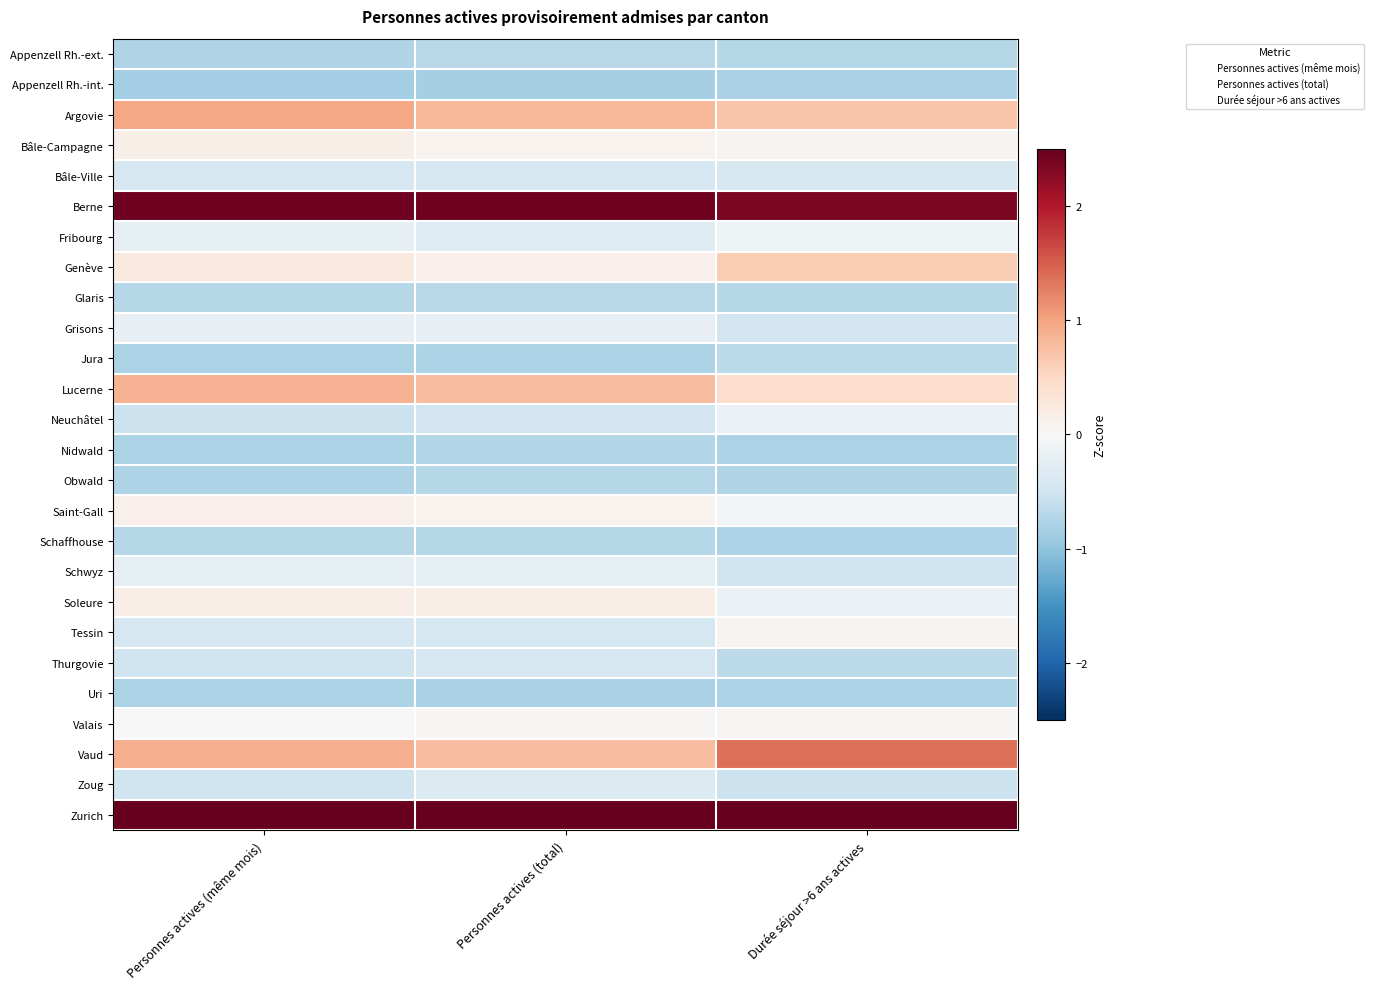

Reading right to left, list all the values displayed in this chart.

Appenzell Rh.-ext.: Durée séjour >6 ans actives=-0.7	Personnes actives (total)=-0.7	Personnes actives (même mois)=-0.8
Appenzell Rh.-int.: Durée séjour >6 ans actives=-0.8	Personnes actives (total)=-0.8	Personnes actives (même mois)=-0.9
Argovie: Durée séjour >6 ans actives=0.7	Personnes actives (total)=0.8	Personnes actives (même mois)=1.0
Bâle-Campagne: Durée séjour >6 ans actives=0.1	Personnes actives (total)=0.1	Personnes actives (même mois)=0.1
Bâle-Ville: Durée séjour >6 ans actives=-0.4	Personnes actives (total)=-0.4	Personnes actives (même mois)=-0.4
Berne: Durée séjour >6 ans actives=2.3	Personnes actives (total)=2.4	Personnes actives (même mois)=2.4
Fribourg: Durée séjour >6 ans actives=-0.1	Personnes actives (total)=-0.3	Personnes actives (même mois)=-0.2
Genève: Durée séjour >6 ans actives=0.6	Personnes actives (total)=0.1	Personnes actives (même mois)=0.2
Glaris: Durée séjour >6 ans actives=-0.7	Personnes actives (total)=-0.7	Personnes actives (même mois)=-0.7
Grisons: Durée séjour >6 ans actives=-0.5	Personnes actives (total)=-0.2	Personnes actives (même mois)=-0.2
Jura: Durée séjour >6 ans actives=-0.7	Personnes actives (total)=-0.8	Personnes actives (même mois)=-0.8
Lucerne: Durée séjour >6 ans actives=0.4	Personnes actives (total)=0.8	Personnes actives (même mois)=0.9
Neuchâtel: Durée séjour >6 ans actives=-0.2	Personnes actives (total)=-0.5	Personnes actives (même mois)=-0.5
Nidwald: Durée séjour >6 ans actives=-0.8	Personnes actives (total)=-0.7	Personnes actives (même mois)=-0.8
Obwald: Durée séjour >6 ans actives=-0.8	Personnes actives (total)=-0.7	Personnes actives (même mois)=-0.8
Saint-Gall: Durée séjour >6 ans actives=-0.1	Personnes actives (total)=0.1	Personnes actives (même mois)=0.1
Schaffhouse: Durée séjour >6 ans actives=-0.8	Personnes actives (total)=-0.7	Personnes actives (même mois)=-0.7
Schwyz: Durée séjour >6 ans actives=-0.5	Personnes actives (total)=-0.2	Personnes actives (même mois)=-0.2
Soleure: Durée séjour >6 ans actives=-0.1	Personnes actives (total)=0.2	Personnes actives (même mois)=0.2
Tessin: Durée séjour >6 ans actives=0.1	Personnes actives (total)=-0.4	Personnes actives (même mois)=-0.4
Thurgovie: Durée séjour >6 ans actives=-0.7	Personnes actives (total)=-0.4	Personnes actives (même mois)=-0.5
Uri: Durée séjour >6 ans actives=-0.8	Personnes actives (total)=-0.8	Personnes actives (même mois)=-0.8
Valais: Durée séjour >6 ans actives=0.0	Personnes actives (total)=0.0	Personnes actives (même mois)=0.0
Vaud: Durée séjour >6 ans actives=1.4	Personnes actives (total)=0.8	Personnes actives (même mois)=0.9
Zoug: Durée séjour >6 ans actives=-0.5	Personnes actives (total)=-0.3	Personnes actives (même mois)=-0.5
Zurich: Durée séjour >6 ans actives=3.4	Personnes actives (total)=3.6	Personnes actives (même mois)=3.4